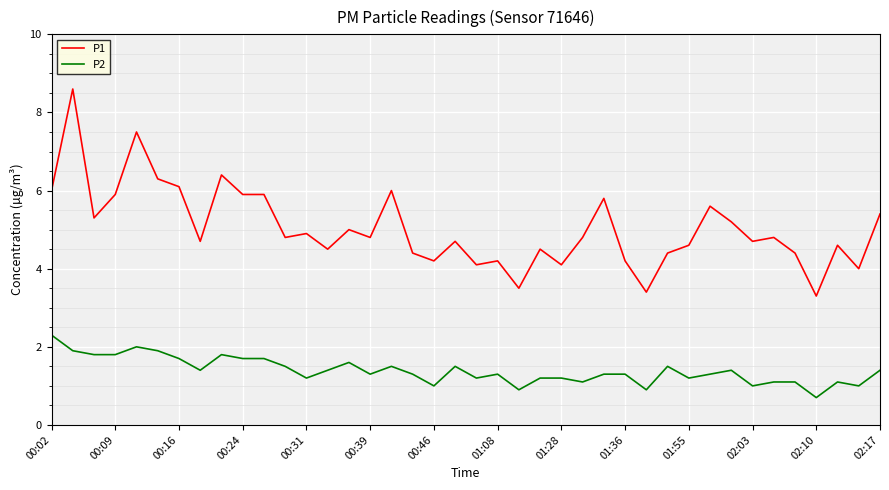

What is the difference between the maximum and minimum values in the P1 series?

5.3